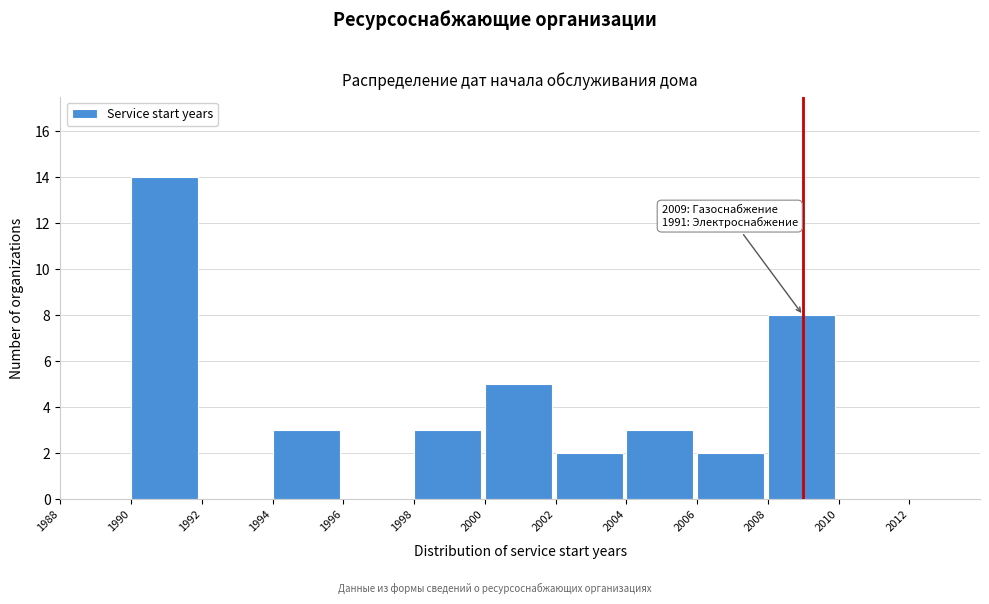

Over which range of the x-axis is the bar tallest?

1990 to 1992